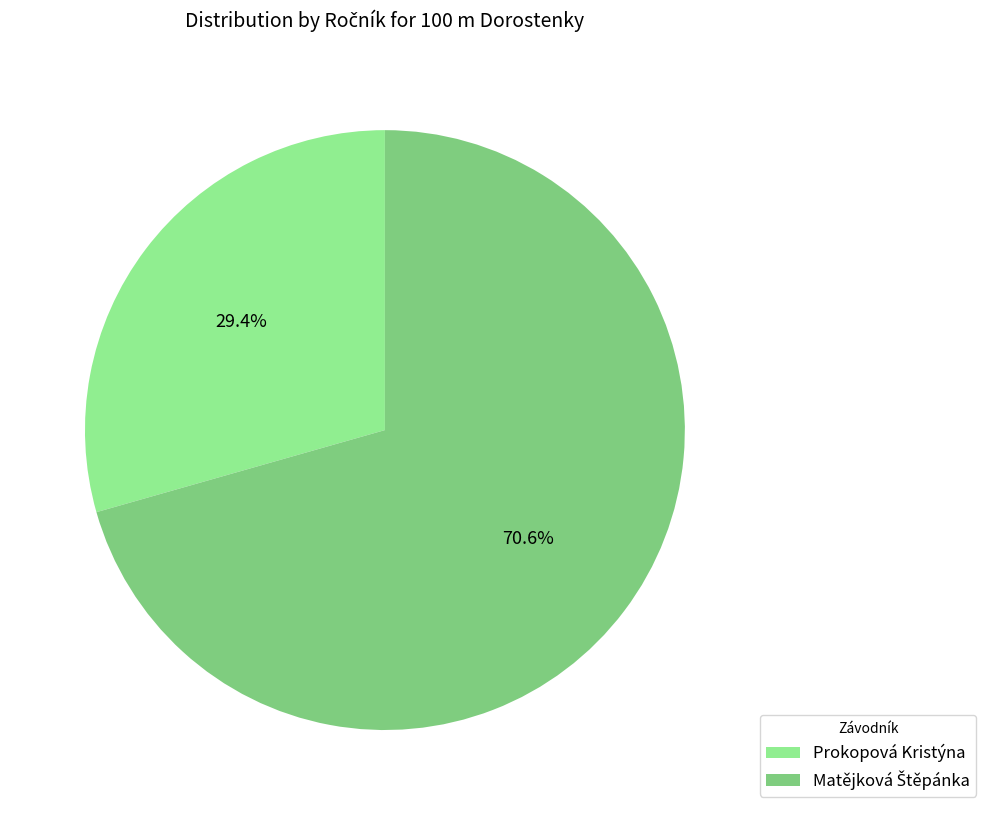

Does any single category account for the majority?

Yes